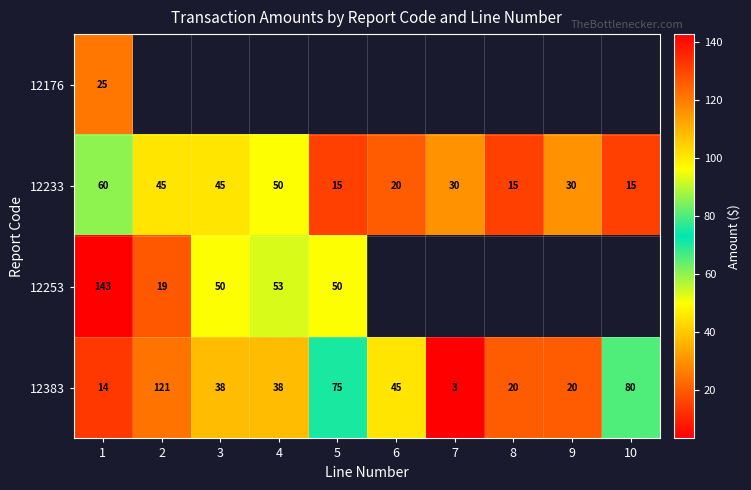

What is the approximate value of 12233 at 6, to the nearest 10?

20